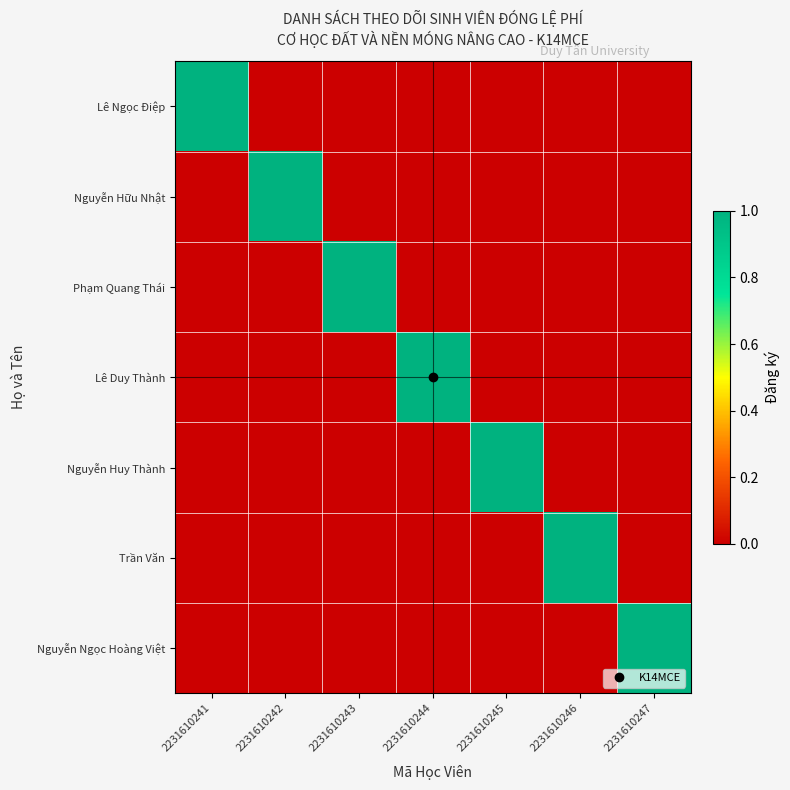

List the series in order of their peak value, lowest first.

Lê Ngọc Điệp, Nguyễn Hữu Nhật, Phạm Quang Thái, Lê Duy Thành, Nguyễn Huy Thành, Trần Văn, Nguyễn Ngọc Hoàng Việt